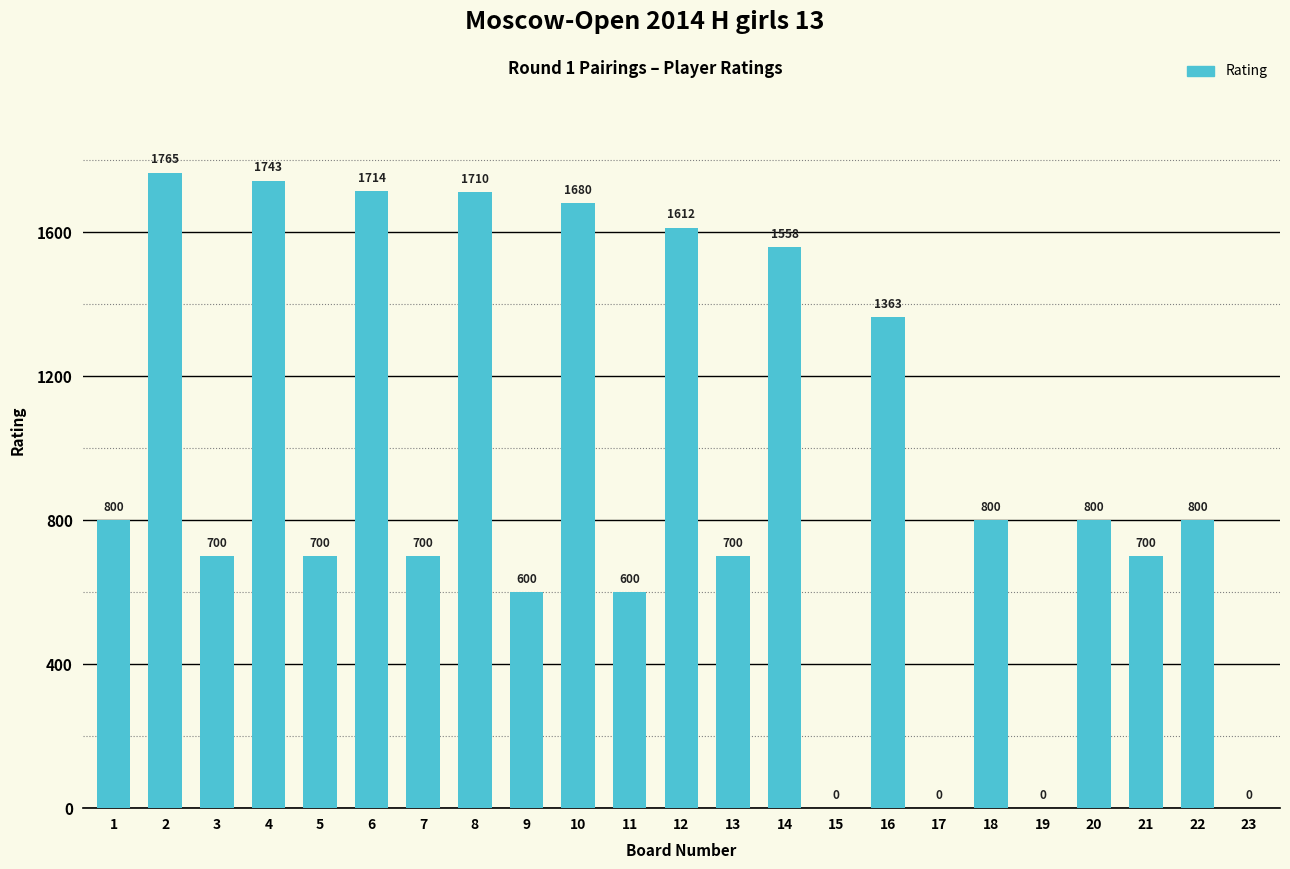

The value at 12 is 1612. True or false?

True